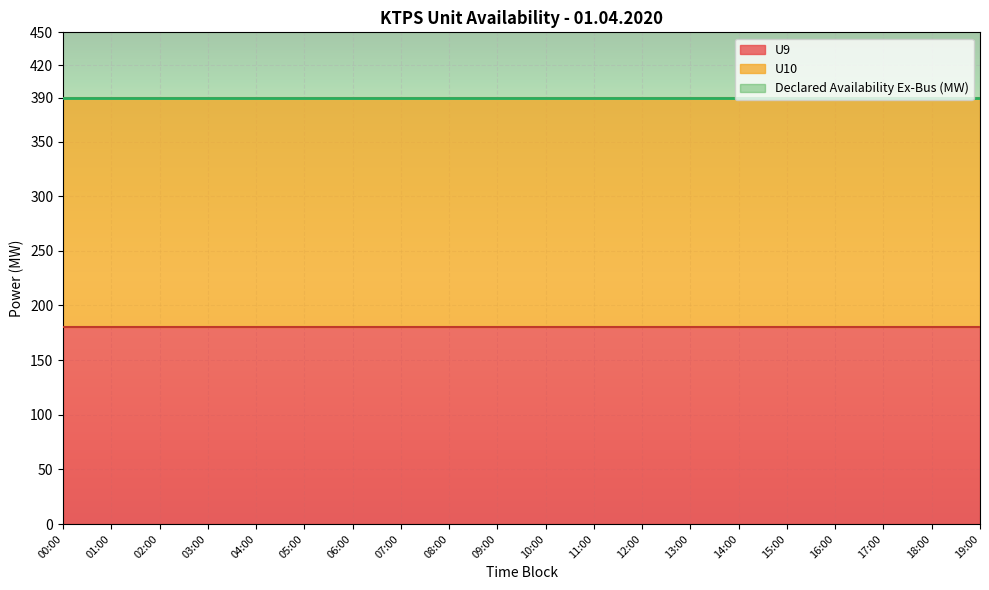

What is the minimum value shown in the chart?

180